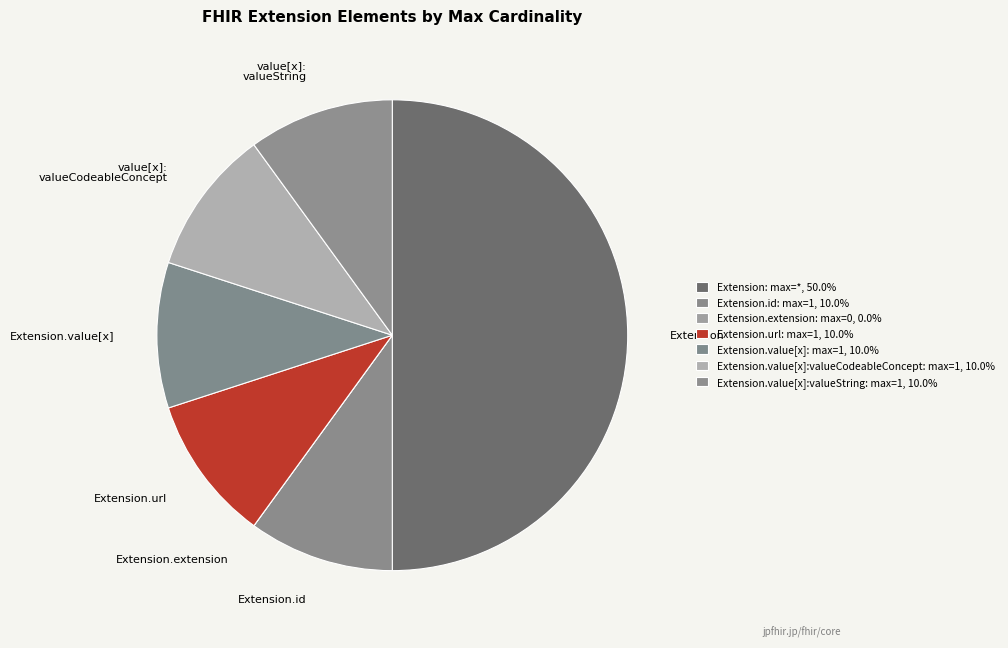

Which has a higher value, Extension.id or Extension?

Extension